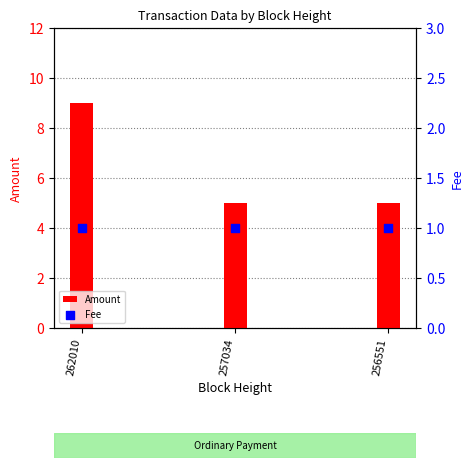

What is the total value across all series at 257034?

6